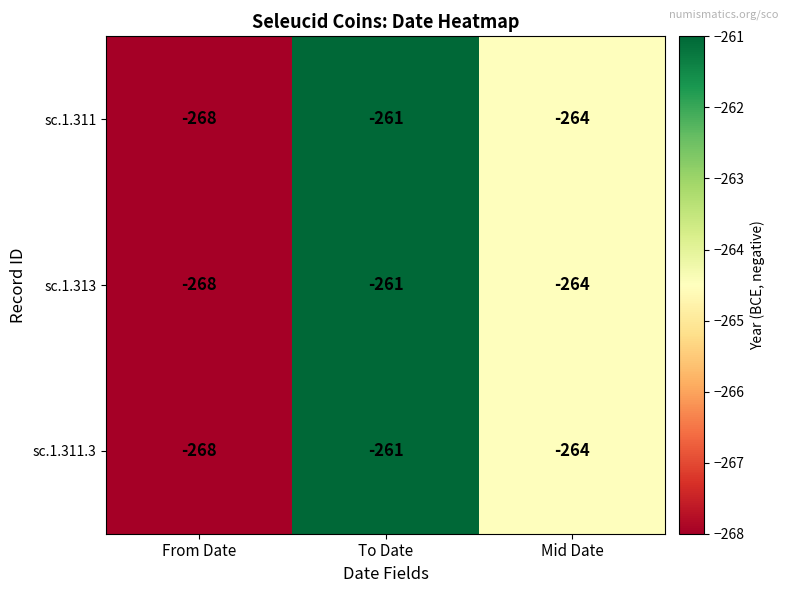

Reading right to left, what are all the values shown in this chart?

sc.1.311: -264	-261	-268
sc.1.313: -264	-261	-268
sc.1.311.3: -264	-261	-268